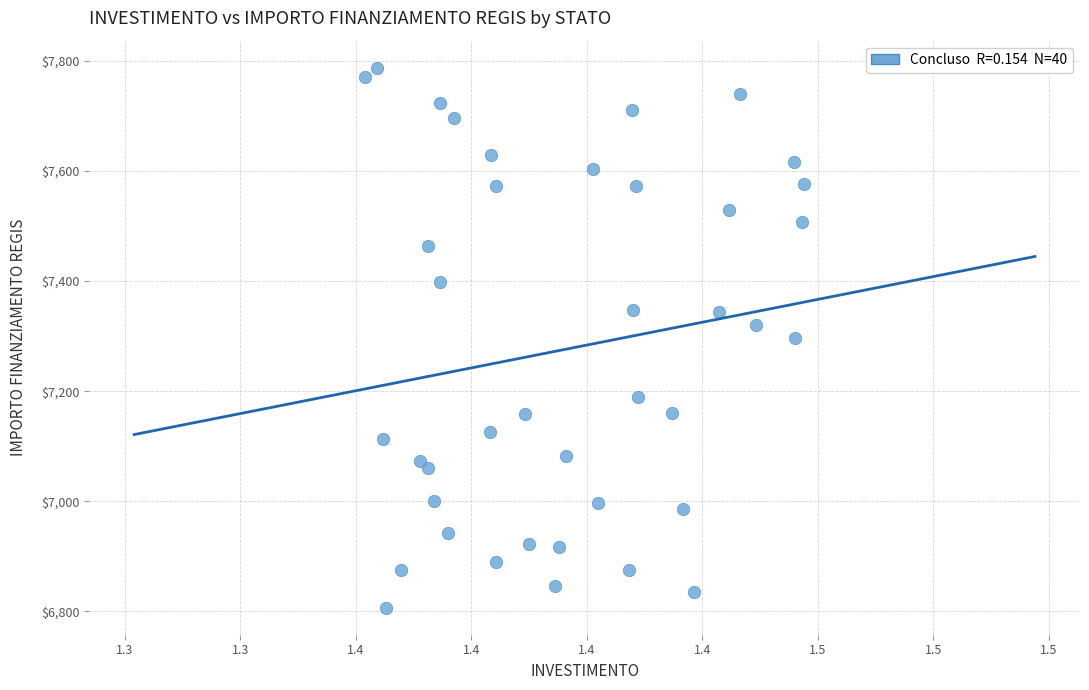

What is the range of Y values (max minus min)?

981.4